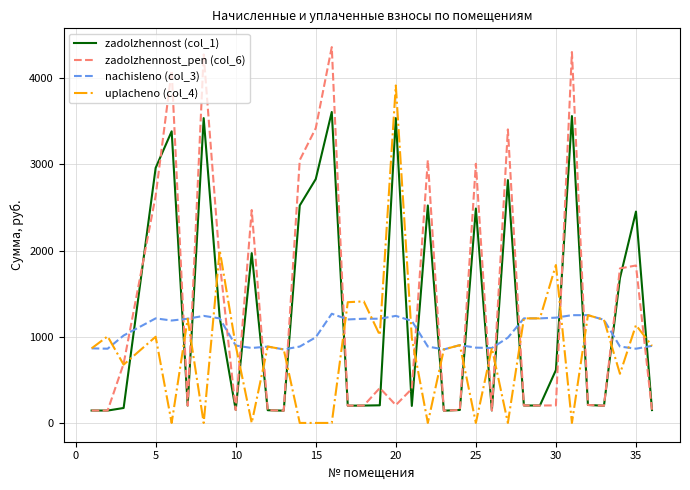

Rank the series by their average value, from lowest to highest.

uplacheno (col_4), nachisleno (col_3), zadolzhennost (col_1), zadolzhennost_pen (col_6)